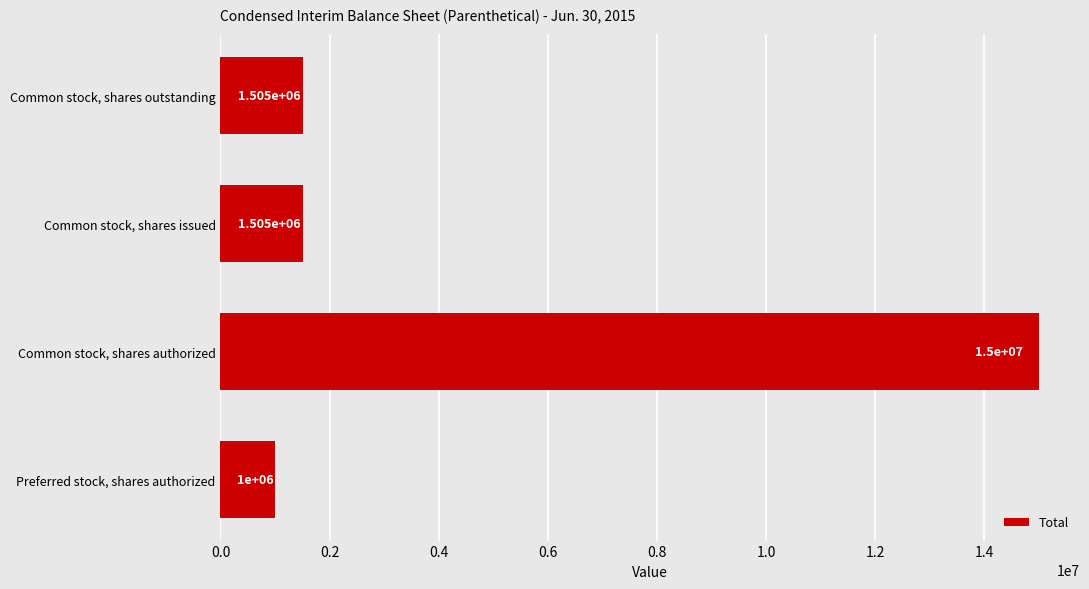

Approximately how many times larger is the value at Preferred stock, shares authorized compared to Common stock, shares outstanding?

0.7